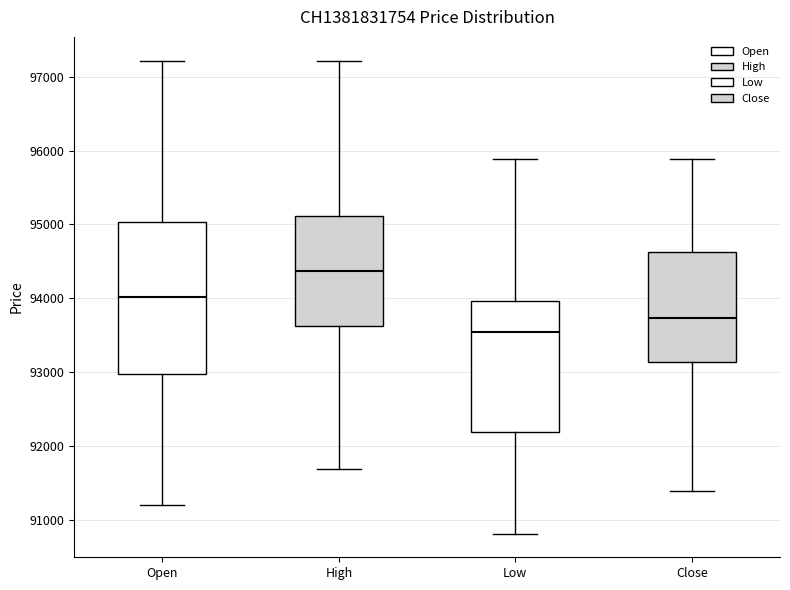

Reading left to right, transcribe this box plot: for each box, give where its median line is, the range the box spans, and where its two whiskers end, as read against the y-axis. The values are not printed on the chart, so give them approximately, as read against the axis.

Open: median 94000, box 93000 to 95000, whiskers 91200 to 97200
High: median 94400, box 93600 to 95100, whiskers 91700 to 97200
Low: median 93500, box 92200 to 94000, whiskers 90800 to 95900
Close: median 93700, box 93100 to 94600, whiskers 91400 to 95900